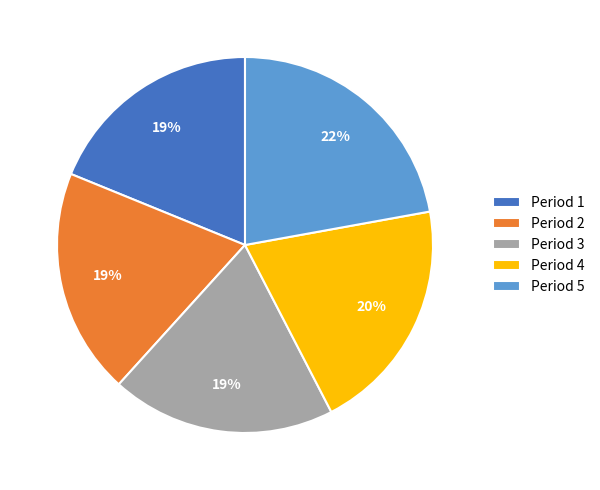

Is the sum of Period 1 and Period 4 greater than half?

No